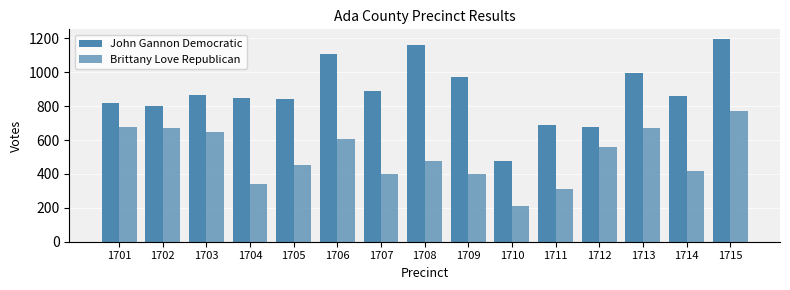

Which has a higher value, 1713 or 1708?

1708